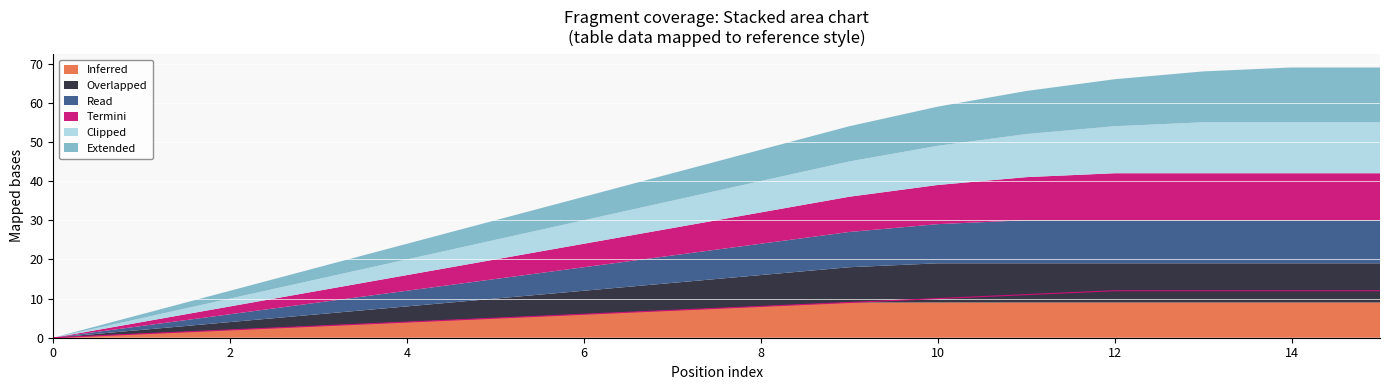

Between 4 and 11, which is larger?

11